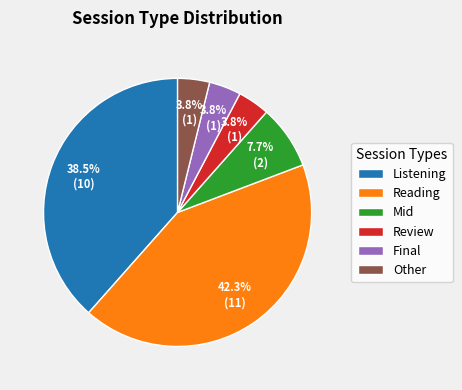

What is the ratio of the value at Mid to the value at Review?

2.0